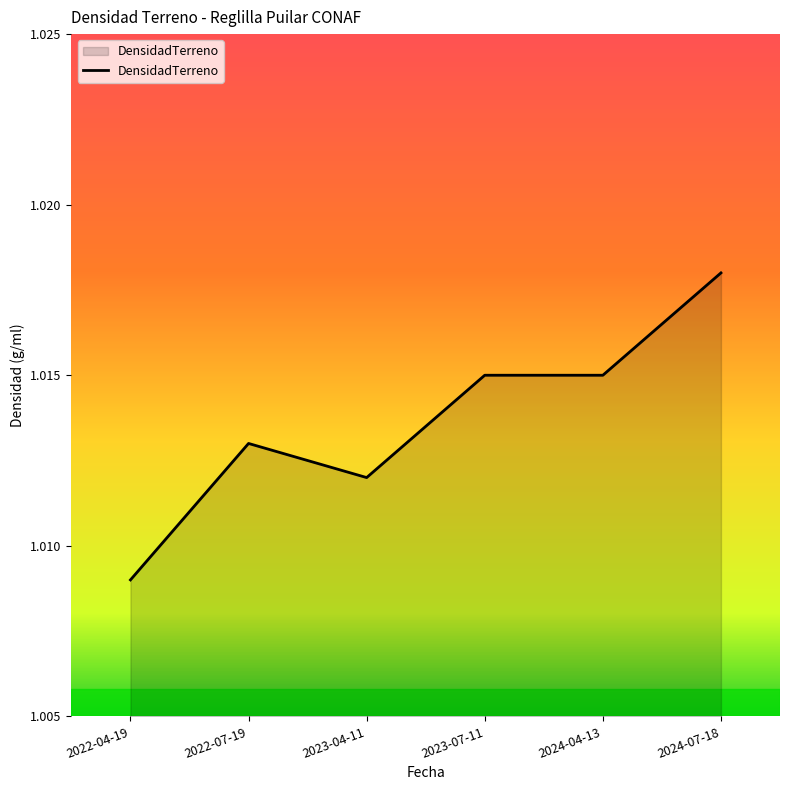

Which has a higher value, 2024-07-18 or 2023-07-11?

2024-07-18